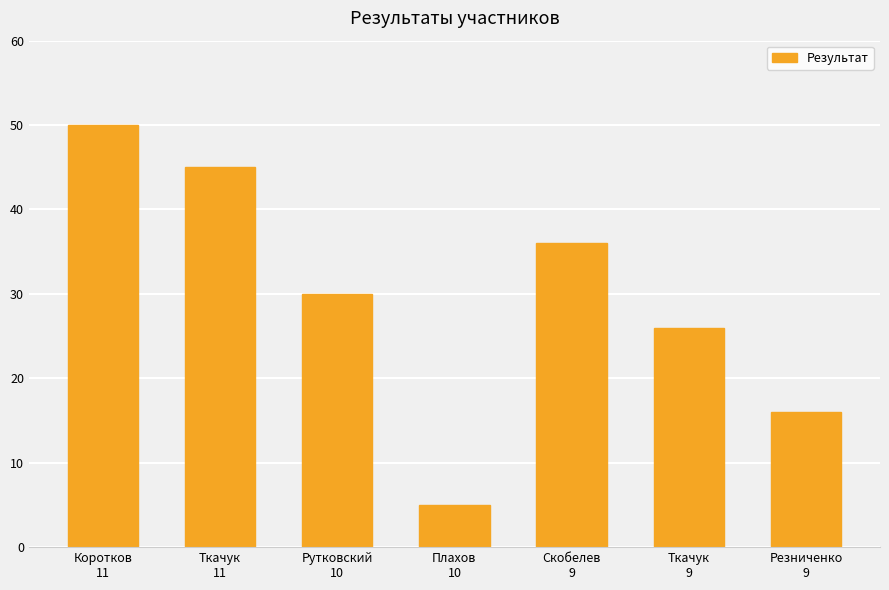

Approximately how many times larger is the value at Рутковский
10 compared to Коротков
11?

0.6